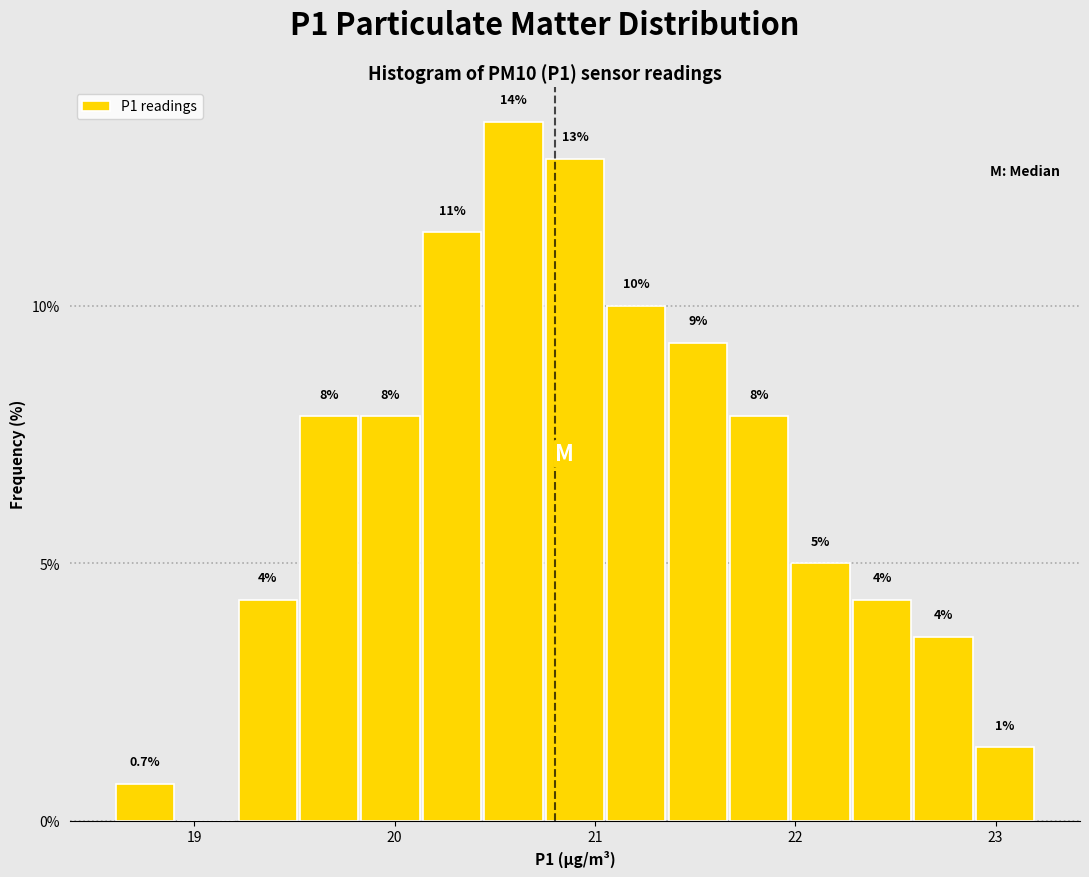

Around what value on the x-axis is the tallest bar? Give the approximate position of its centre, as read against the axis.

20.6